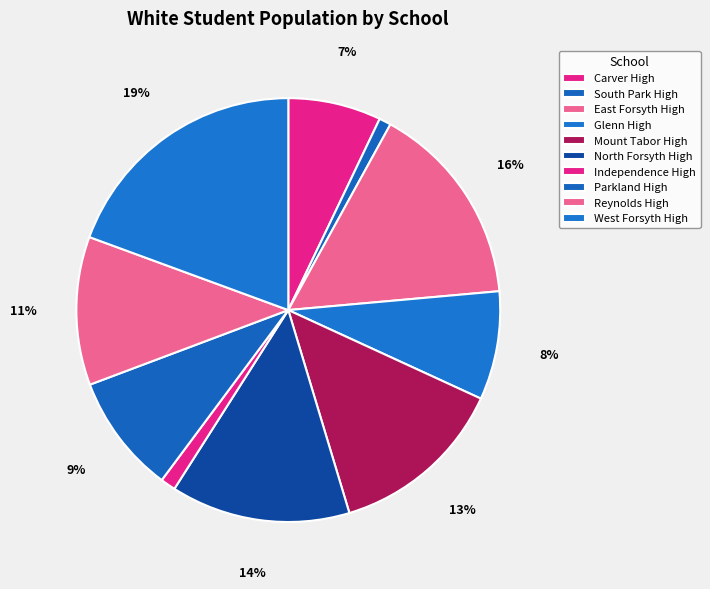

To the nearest percent, what portion does South Park High represent?

1%